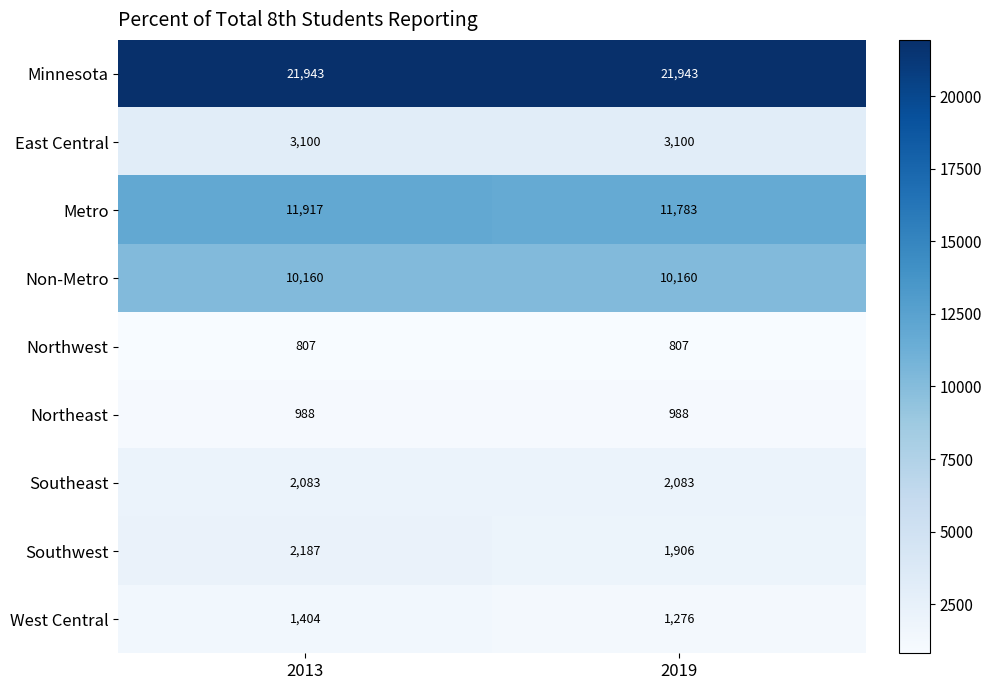

The West Central series shows 349 at 2013. True or false?

False